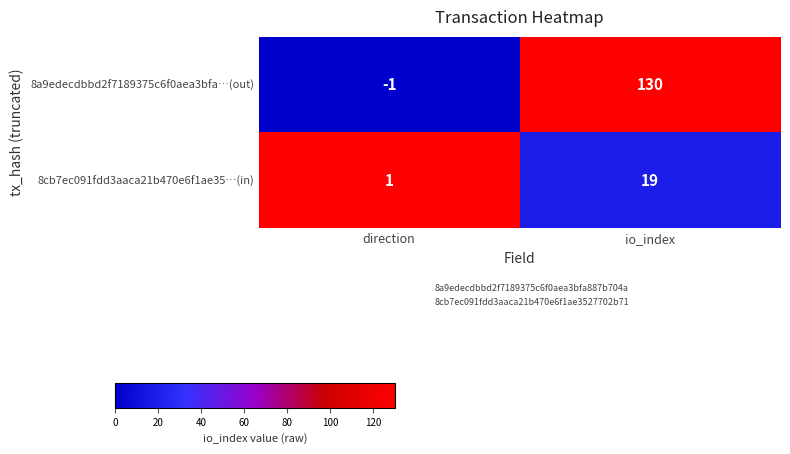

True or false: 8a9edecdbbd2f7189375c6f0aea3bfa…(out) has a value of 130 at io_index.

True